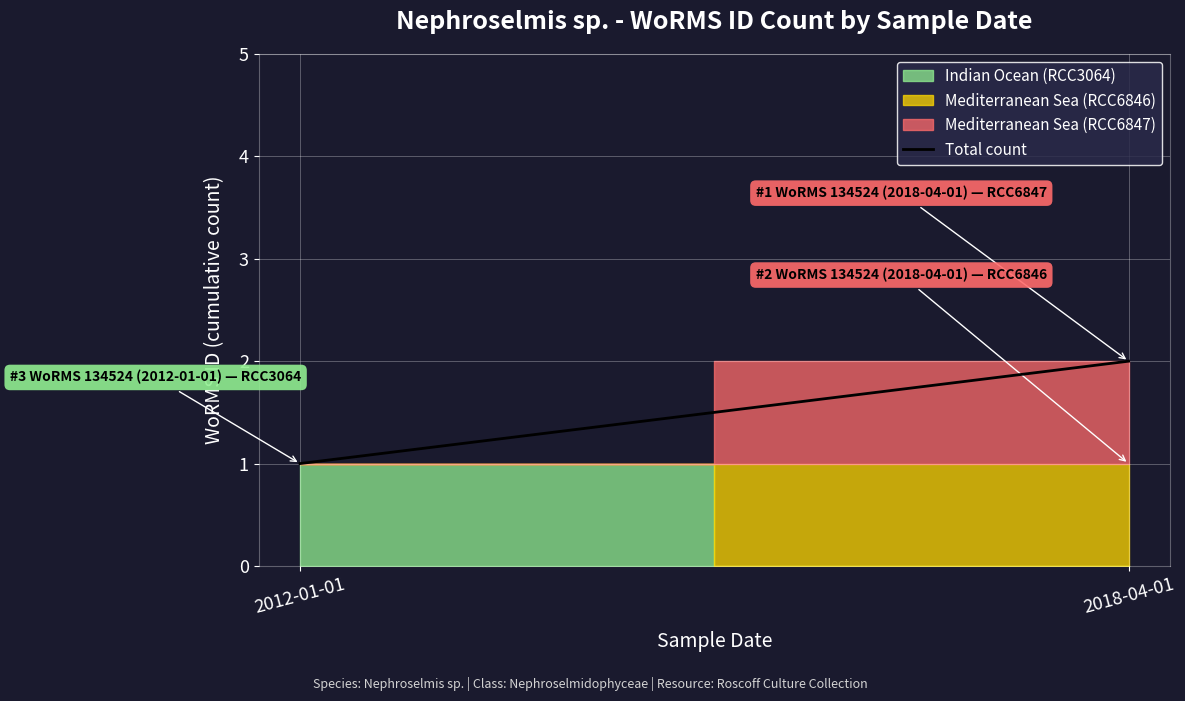

The chart shows a value of 1 at 2012-01-01. True or false?

True